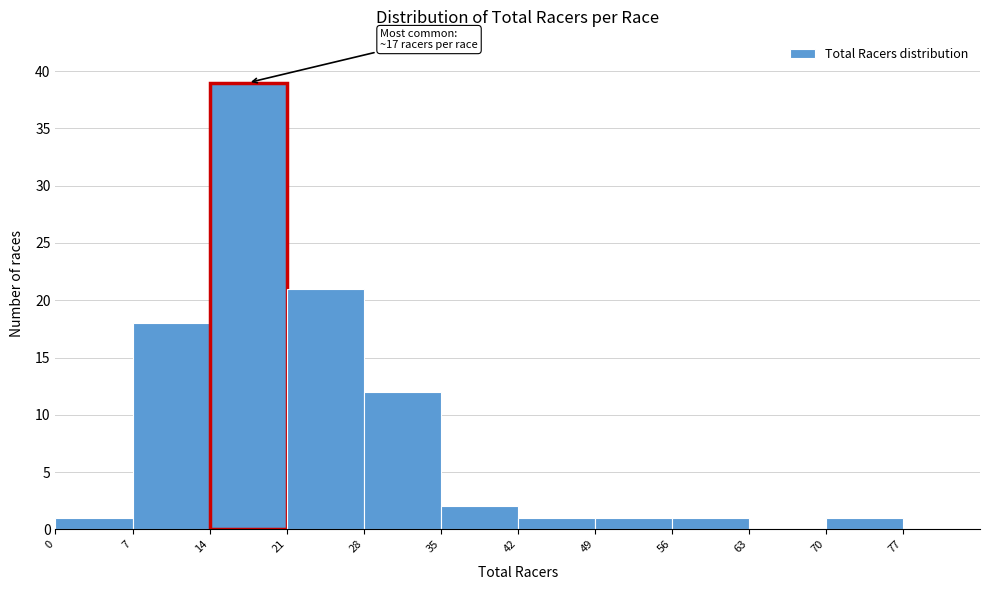

Over which range of the x-axis is the bar tallest?

14 to 21